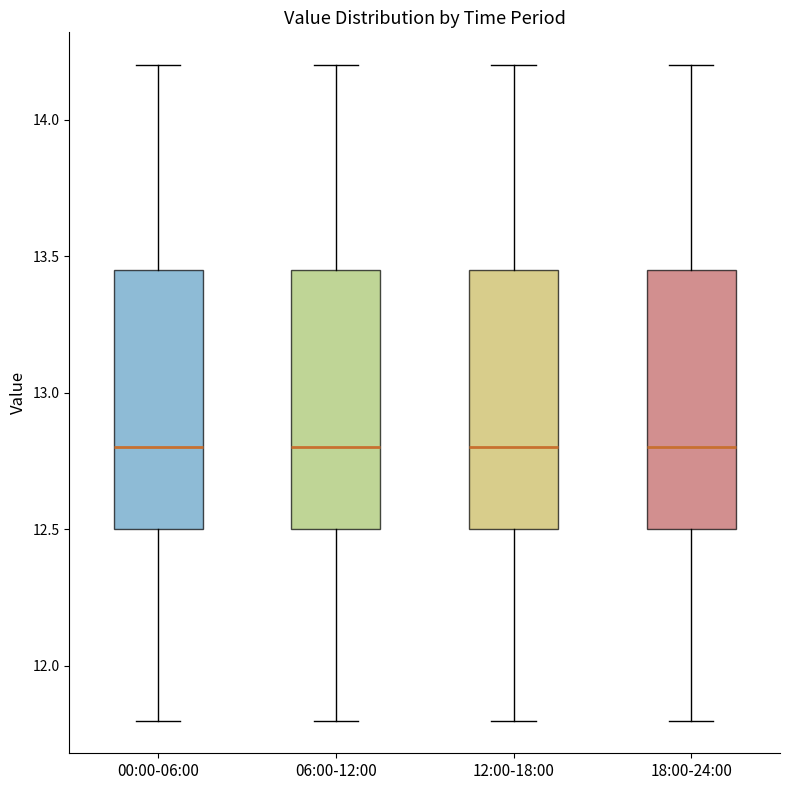

Reading left to right, read every box against the y-axis: the position of its median line, the range the box covers, and the ends of its whiskers. The values are not printed on the chart, so give them approximately, as read against the axis.

00:00-06:00: median 12.80, box 12.50 to 13.45, whiskers 11.80 to 14.20
06:00-12:00: median 12.80, box 12.50 to 13.45, whiskers 11.80 to 14.20
12:00-18:00: median 12.80, box 12.50 to 13.45, whiskers 11.80 to 14.20
18:00-24:00: median 12.80, box 12.50 to 13.45, whiskers 11.80 to 14.20